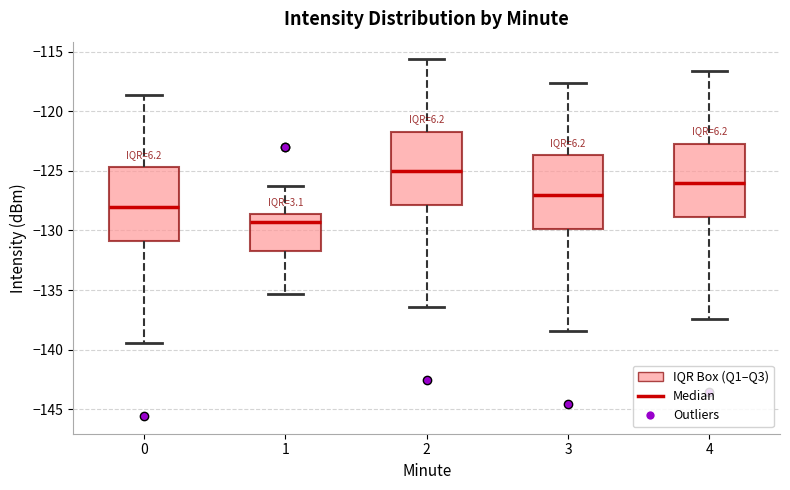

Reading left to right, read every box against the y-axis: the position of its median line, the range the box covers, and the ends of its whiskers. The values are not printed on the chart, so give them approximately, as read against the axis.

0: median -128.0, box -131.0 to -124.5, whiskers -139.5 to -118.5
1: median -129.5, box -131.5 to -128.5, whiskers -135.5 to -126.5
2: median -125.0, box -128.0 to -121.5, whiskers -136.5 to -115.5
3: median -127.0, box -130.0 to -123.5, whiskers -138.5 to -117.5
4: median -126.0, box -129.0 to -122.5, whiskers -137.5 to -116.5